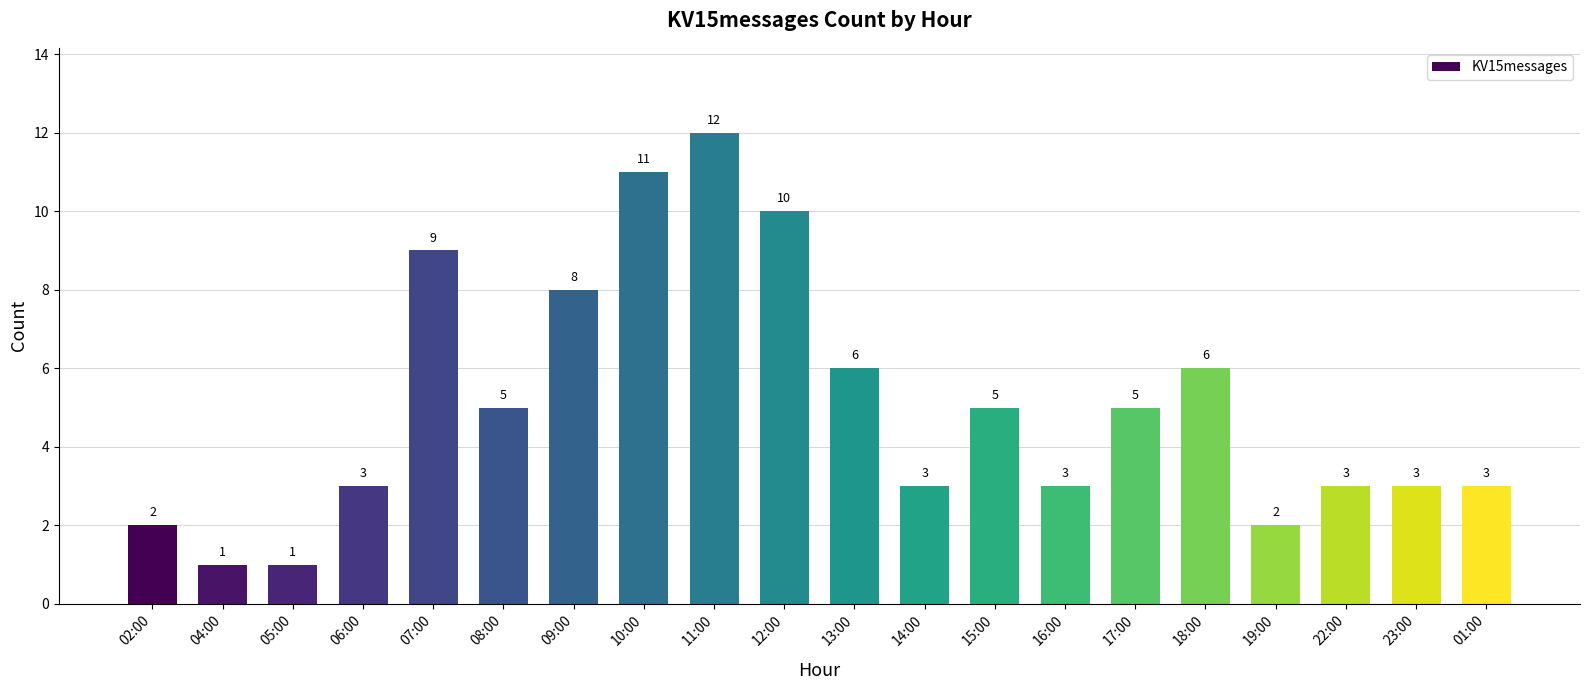

Reading right to left, transcribe all the data shown in this chart.

01:00=3	23:00=3	22:00=3	19:00=2	18:00=6	17:00=5	16:00=3	15:00=5	14:00=3	13:00=6	12:00=10	11:00=12	10:00=11	09:00=8	08:00=5	07:00=9	06:00=3	05:00=1	04:00=1	02:00=2